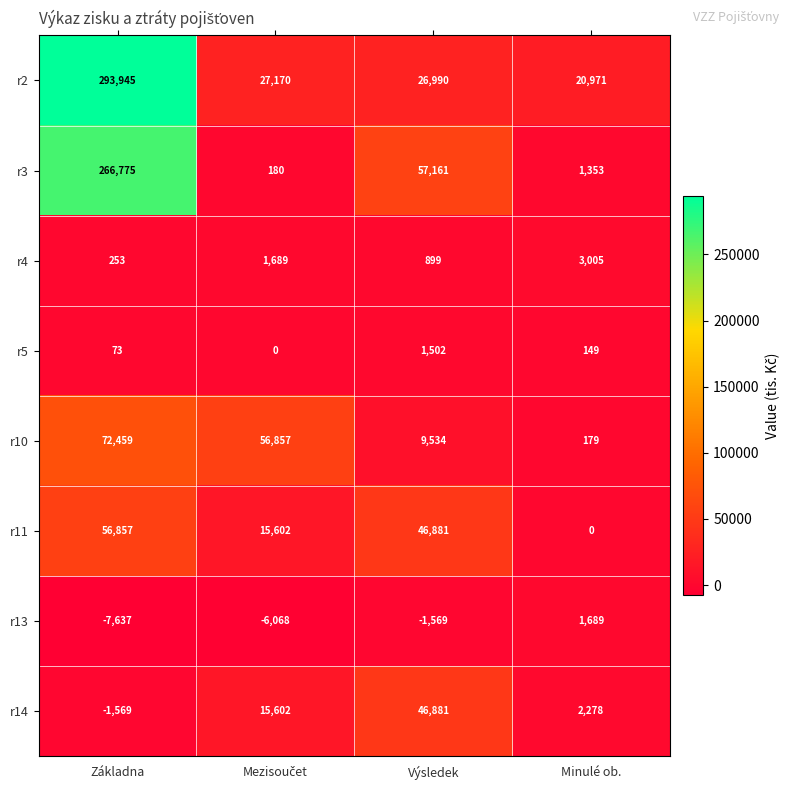

Which series has the largest range (max minus min)?

r2